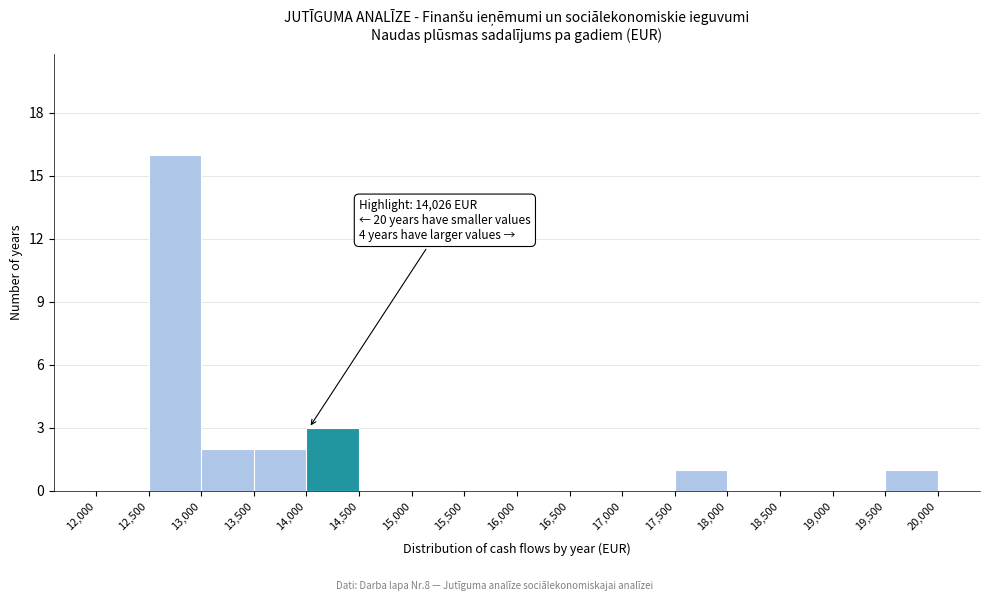

Which range on the x-axis has the tallest bar?

12,500 to 13,000